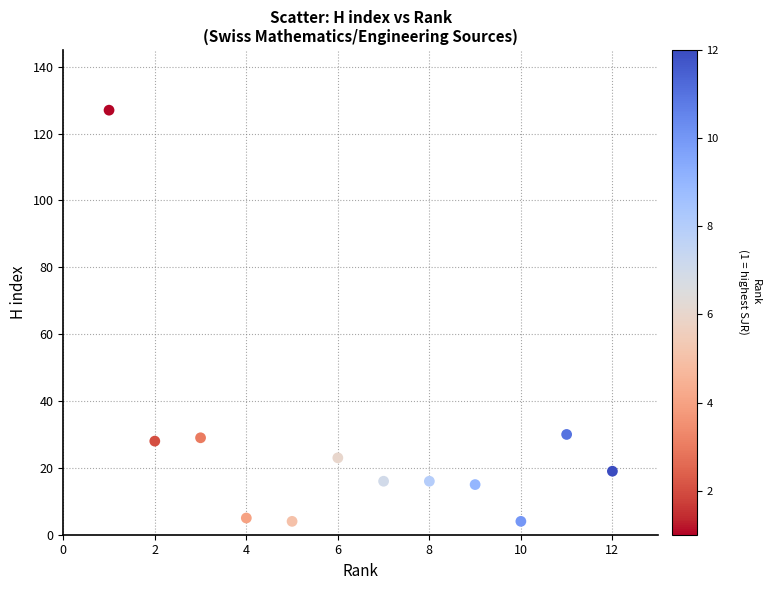

What is the average Y value?

26